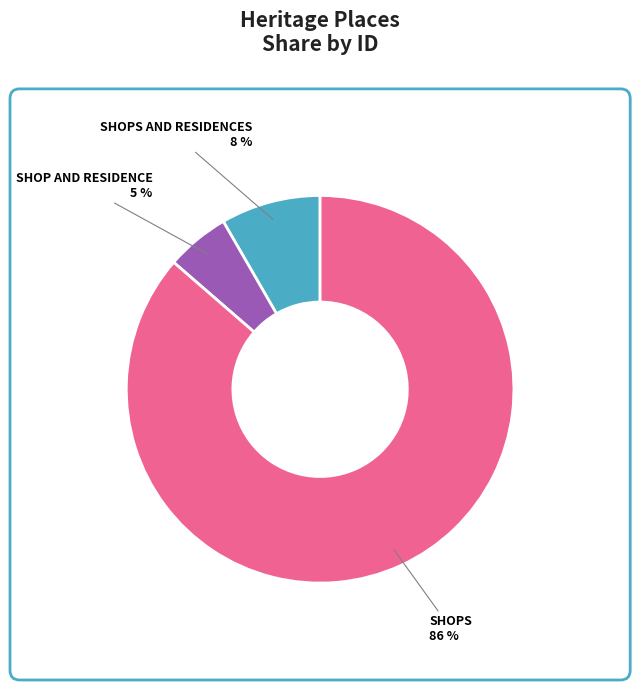

The SHOPS slice represents 72% of the pie. True or false?

False